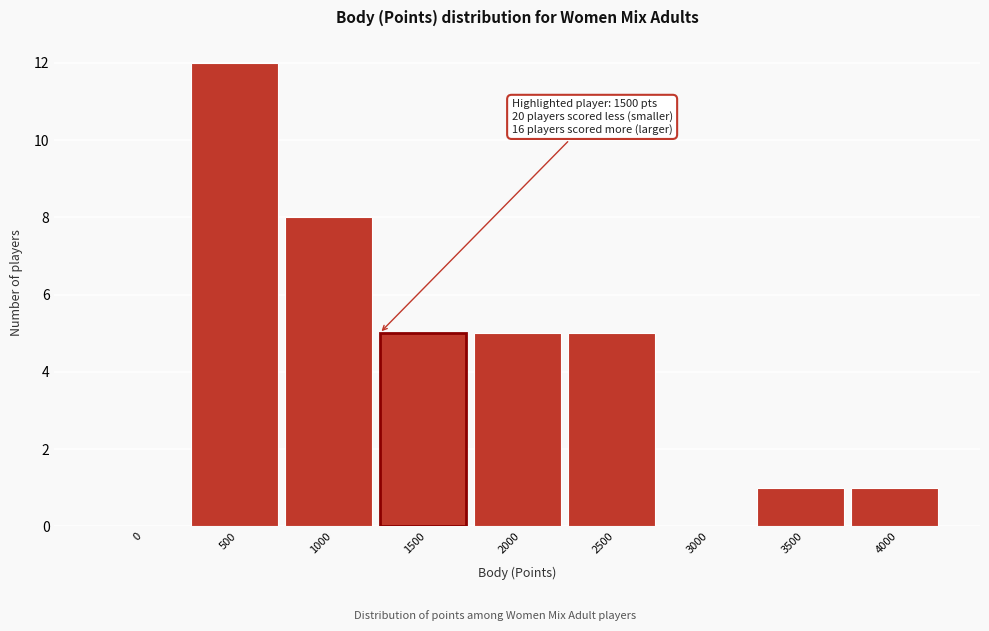

Reading right to left, list all the values displayed in this chart.

4000=1	3500=1	3000=0	2500=5	2000=5	1500=5	1000=8	500=12	0=0